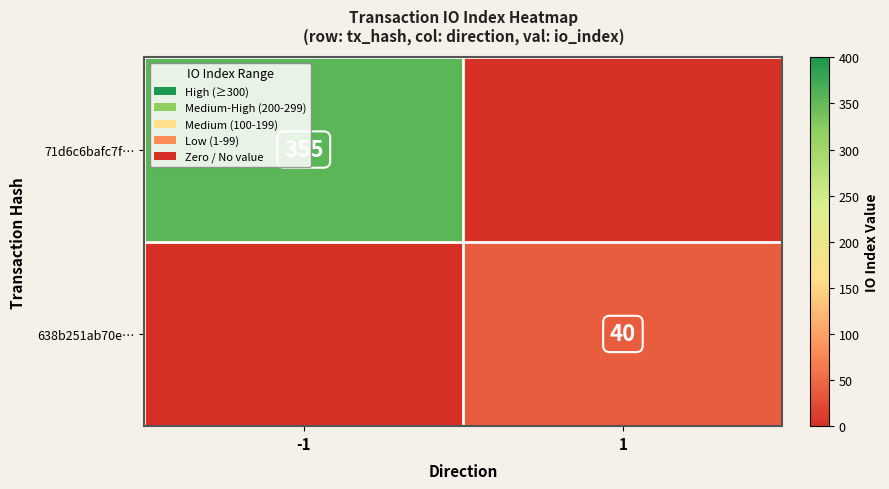

Is it true that 71d6c6bafc7f… equals 355 at -1?

True